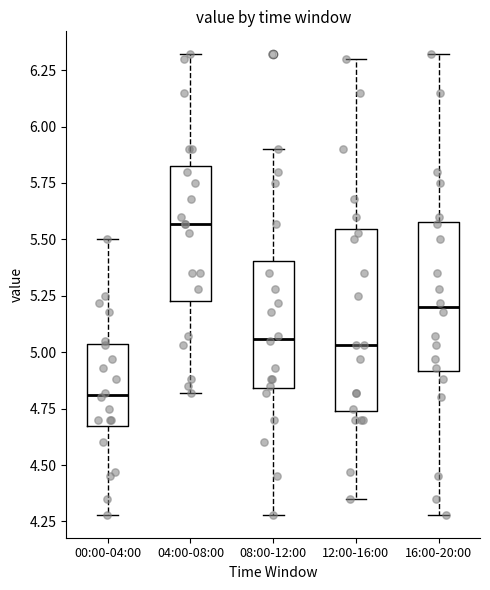

Where does the lower whisker of the box for 08:00-12:00 end on the y-axis? The values are not printed on the chart, so give them approximately, as read against the axis.

4.30